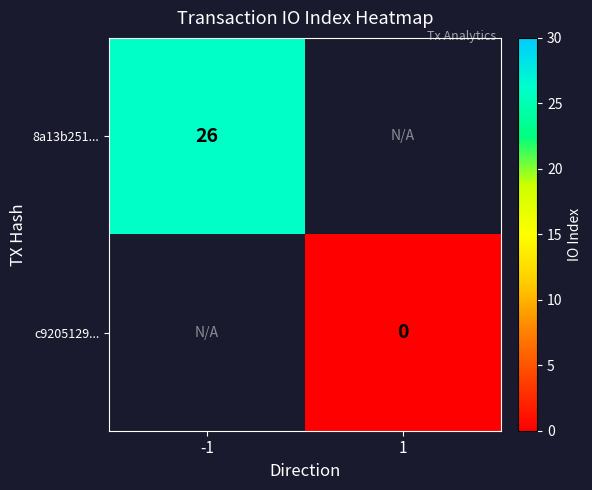

The value of 8a13b251... at -1 is 39.4. True or false?

False